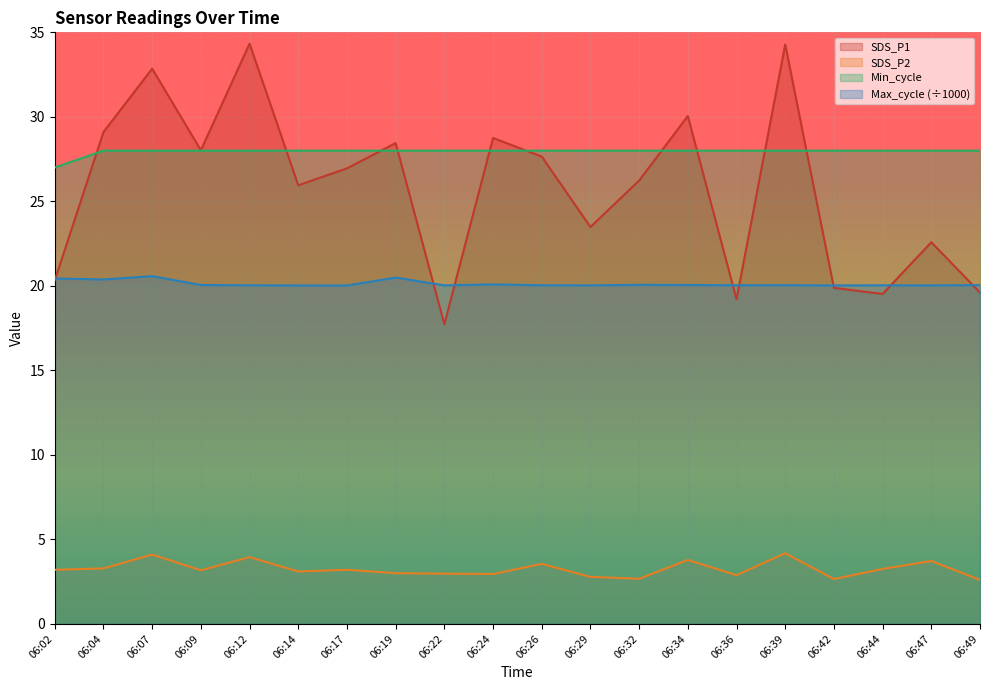

True or false: SDS_P1 has more than 1 points higher than both neighbors.

True